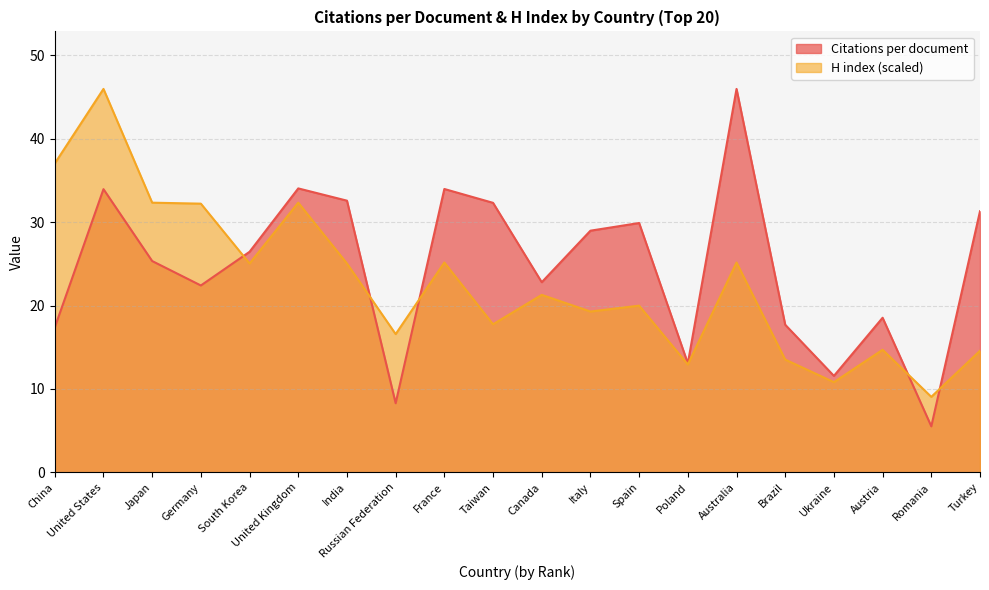

The H index series shows 17.8 at Taiwan. True or false?

True